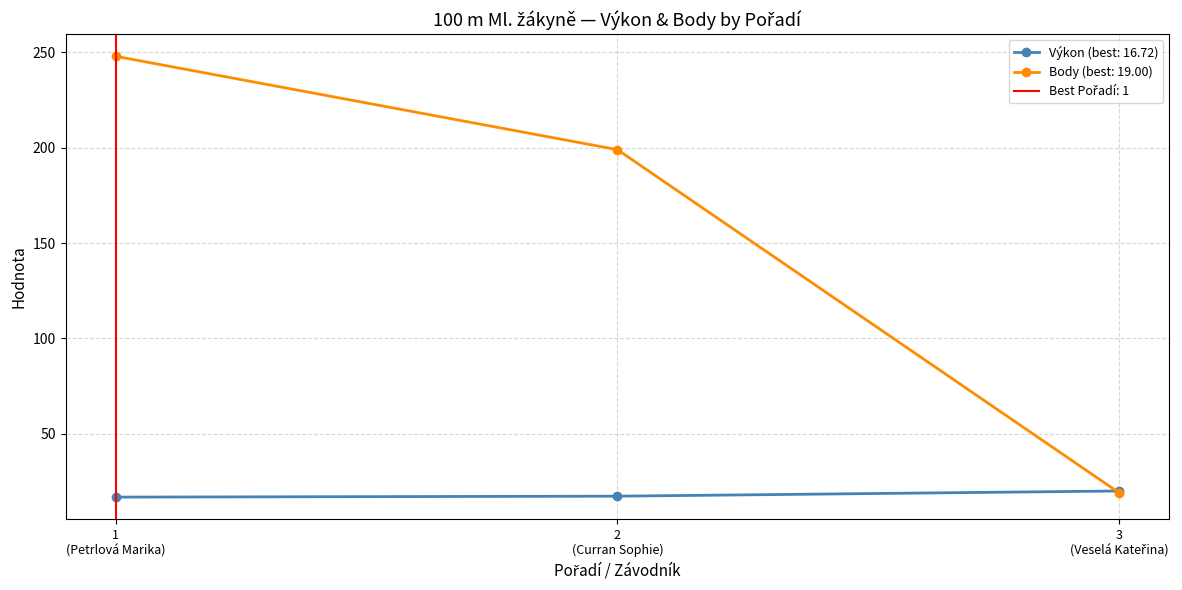

What is the value of the Body (best: 19.00) point at the 3rd from the left?

19.0